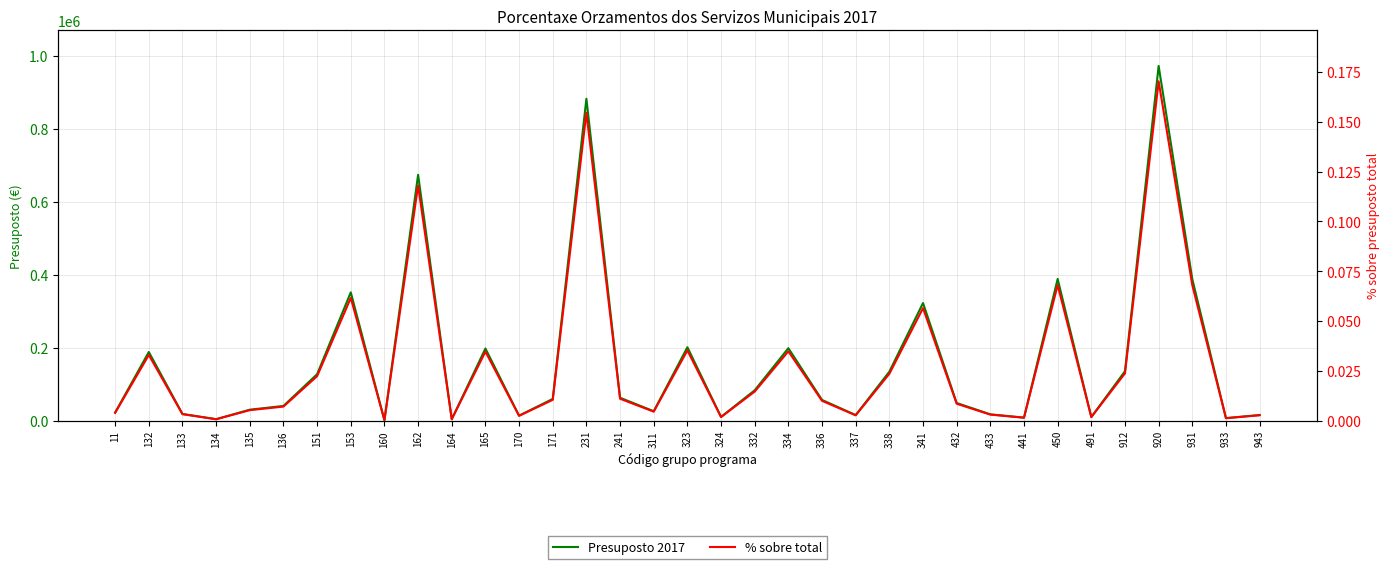

Between 153 and 441, which is larger?

153